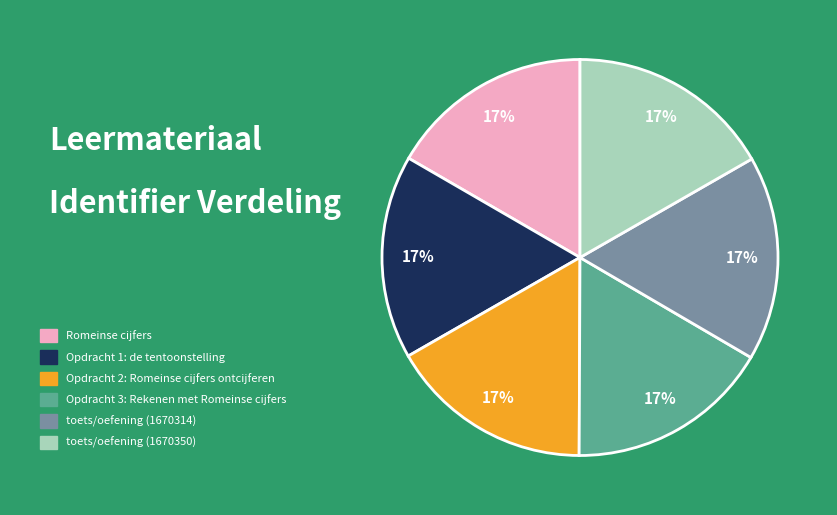

To the nearest percent, what is the average slice percentage?

17%